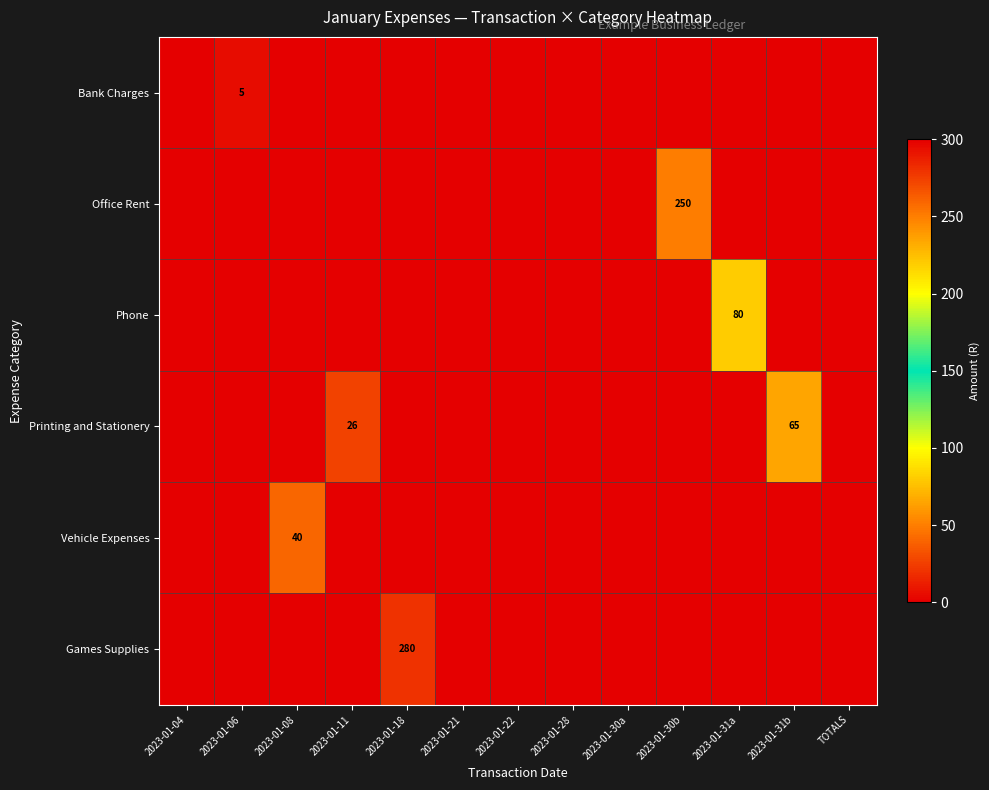

At how many categories does at least one series exceed 219?

2